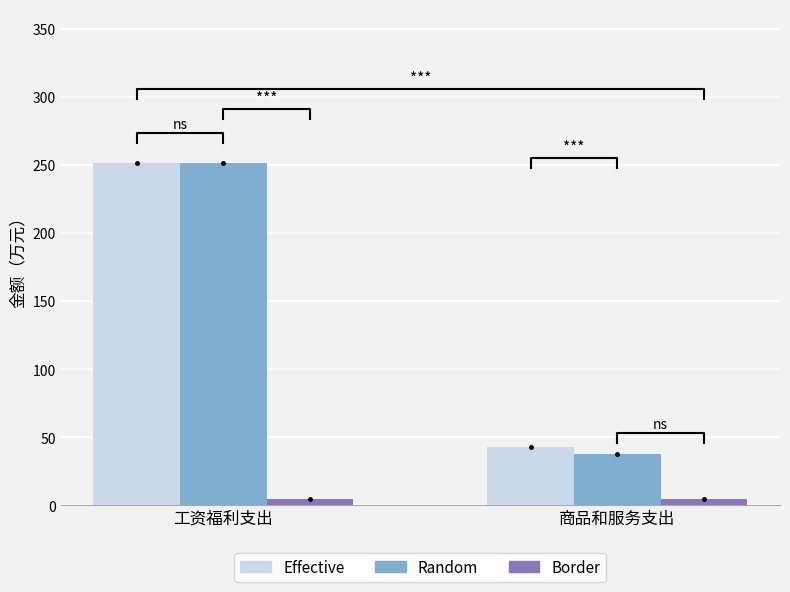

Is the value of Border at 商品和服务支出 greater than the value of Effective at 工资福利支出?

No